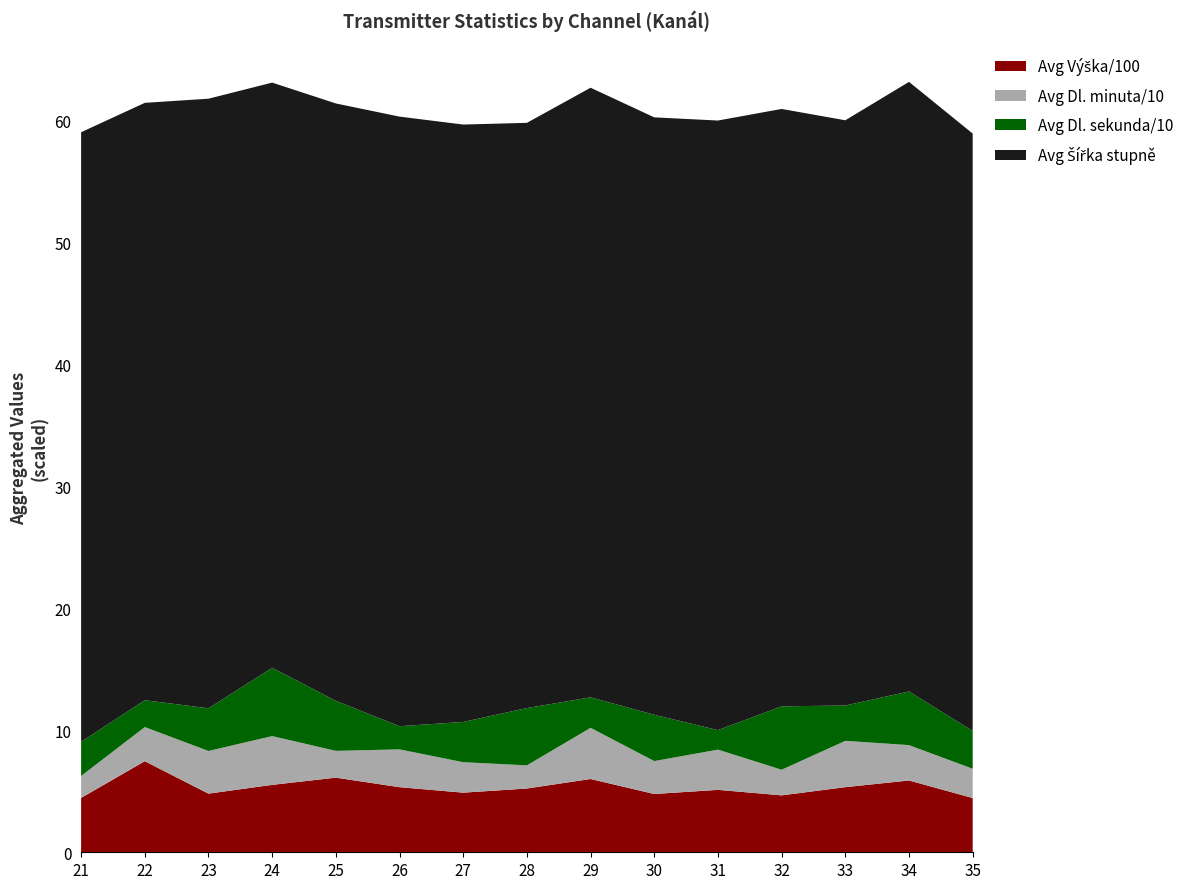

What is the total value across all series at 31?

60.0